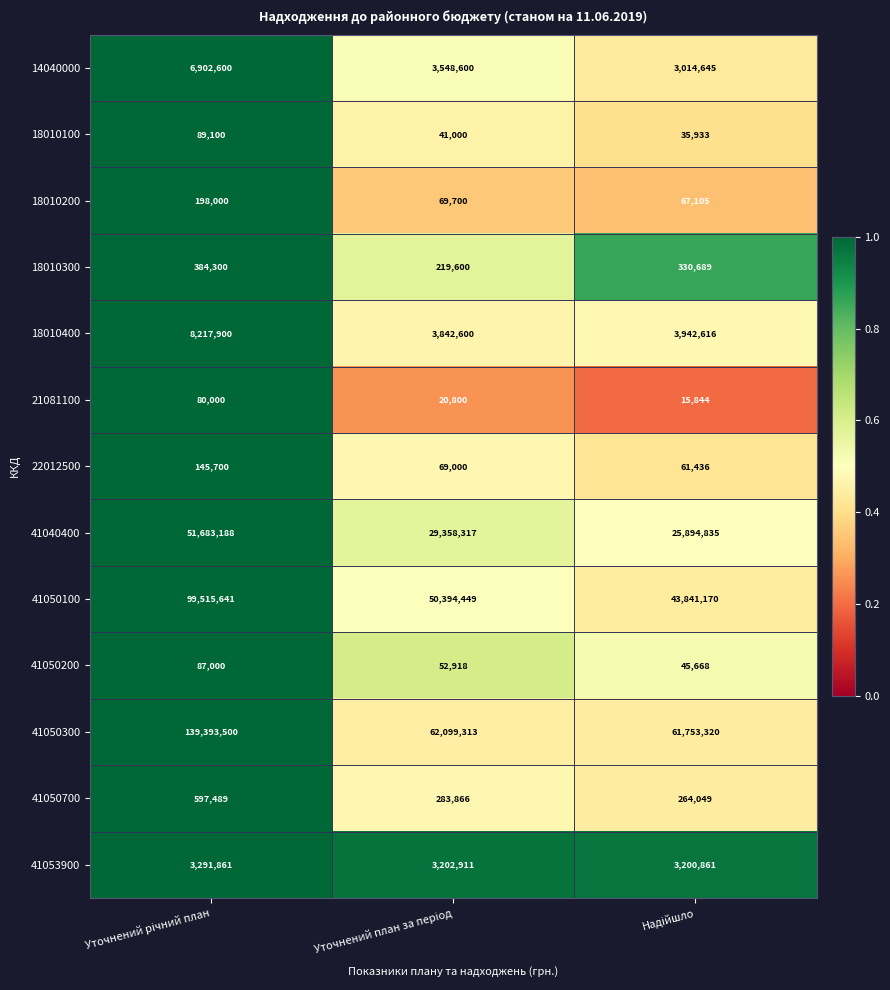

What is the difference between the maximum and minimum values in the 41040400 series?

25788353